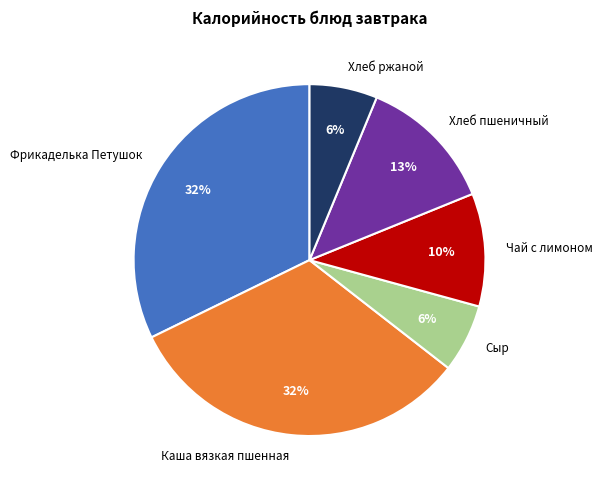

Do Хлеб ржаной and Каша вязкая пшенная together represent more than half of the pie?

No